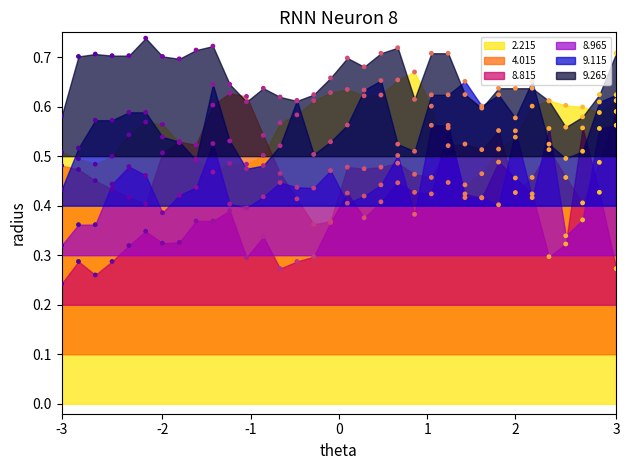

Which series has the largest total across all categories?

  9.265